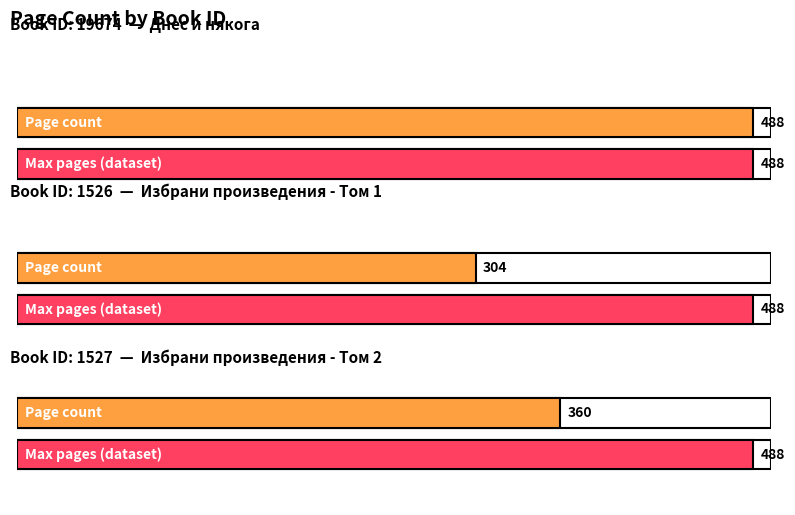

Rank the categories by value from lowest to highest.

1526, 1527, 19674